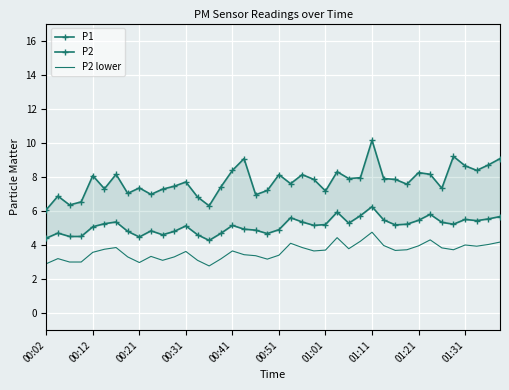

What is the maximum value for P2 lower?

4.8